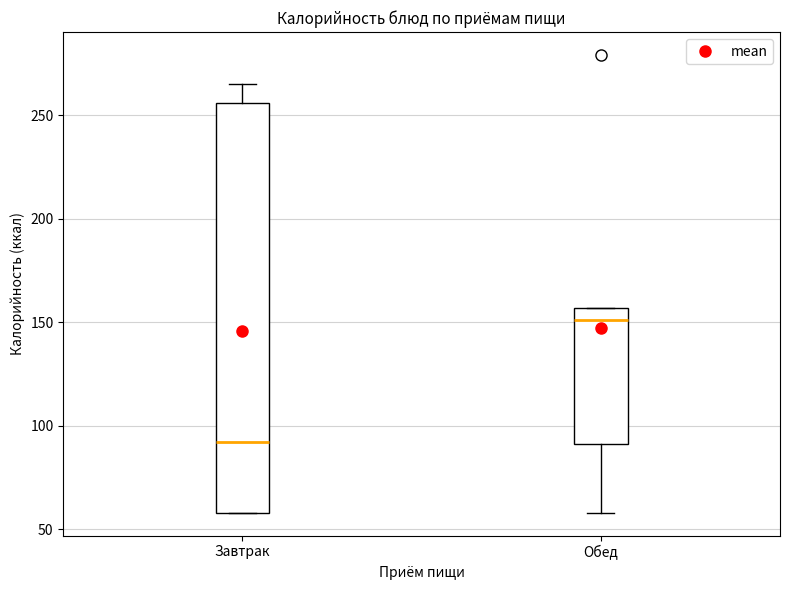

Reading left to right, read every box against the y-axis: the position of its median line, the range the box covers, and the ends of its whiskers. The values are not printed on the chart, so give them approximately, as read against the axis.

Завтрак: median 90, box 60 to 255, whiskers 60 to 265
Обед: median 150, box 90 to 155, whiskers 60 to 155